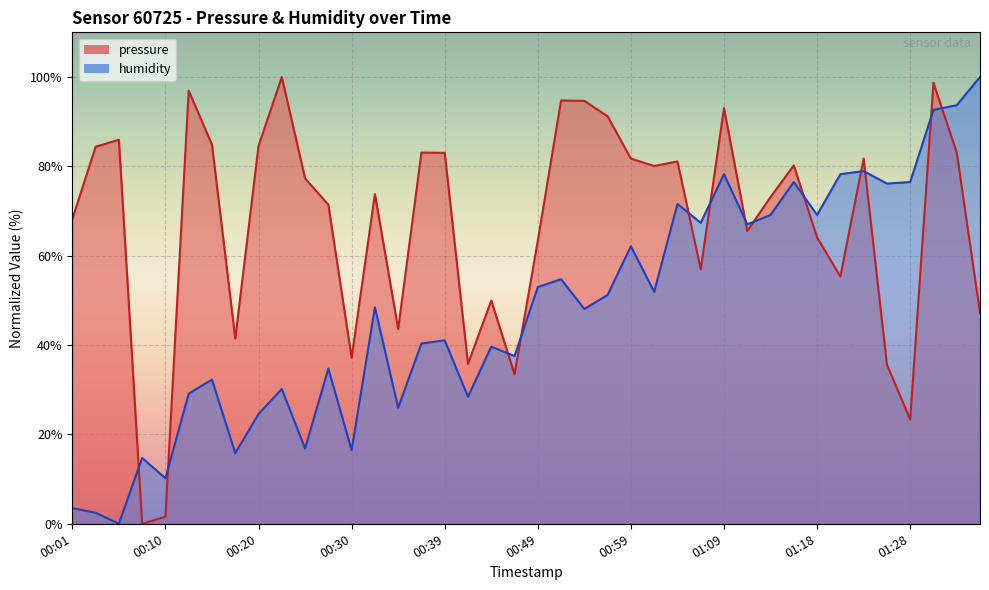

Which has a higher value, 01:13 or 01:21?

01:13